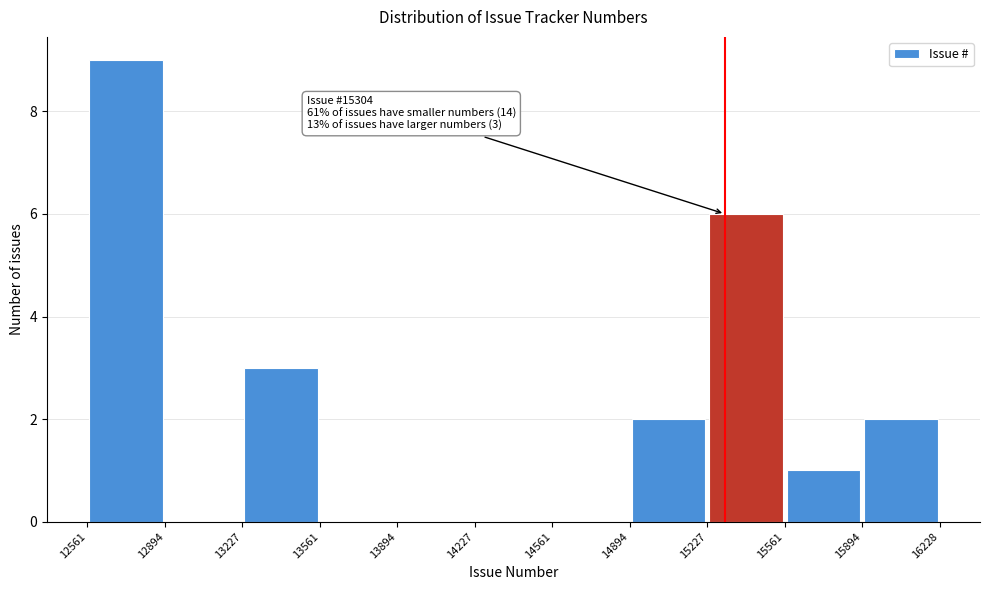

Over which range of the x-axis is the bar tallest?

12561 to 12894